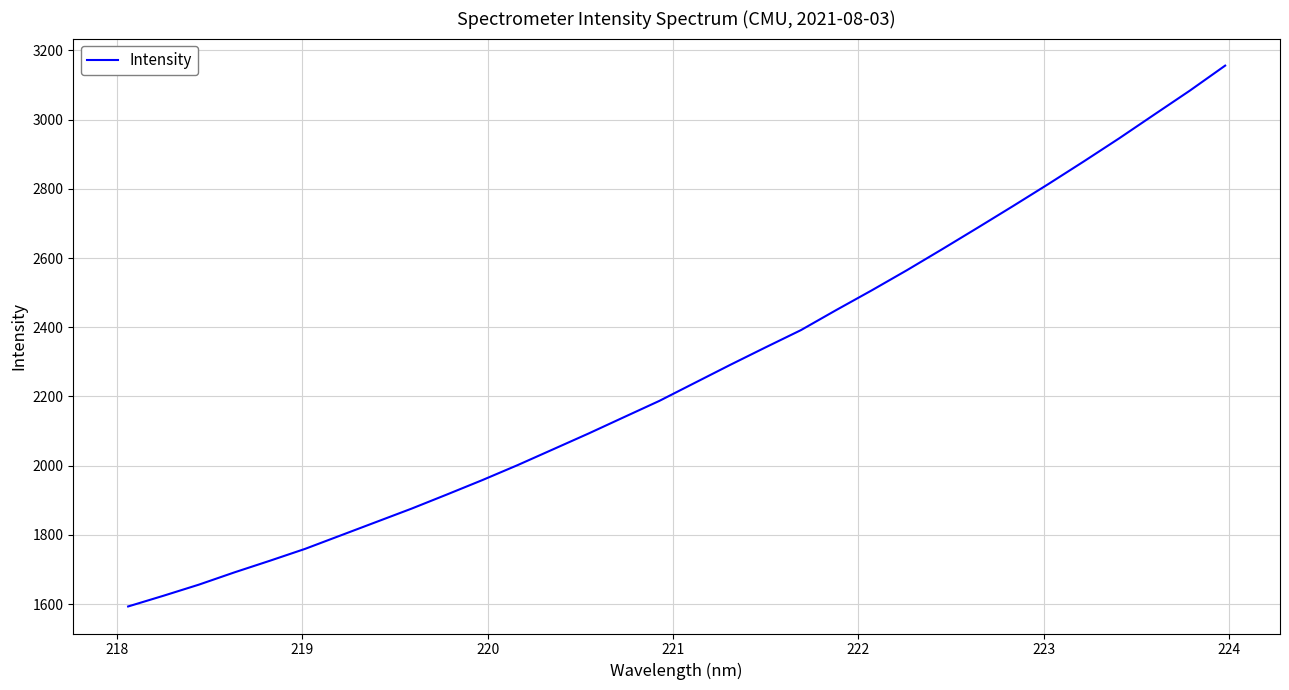

What is the difference between the maximum and minimum values?

1563.0